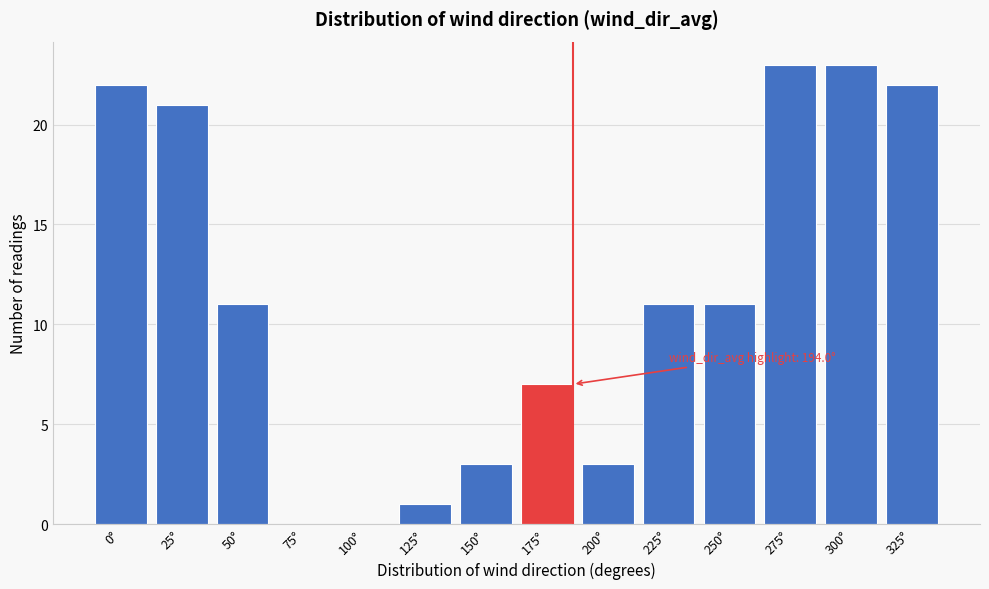

Reading left to right, what are all the values shown in this chart?

0°=22	25°=21	50°=11	75°=0	100°=0	125°=1	150°=3	175°=7	200°=3	225°=11	250°=11	275°=23	300°=23	325°=22